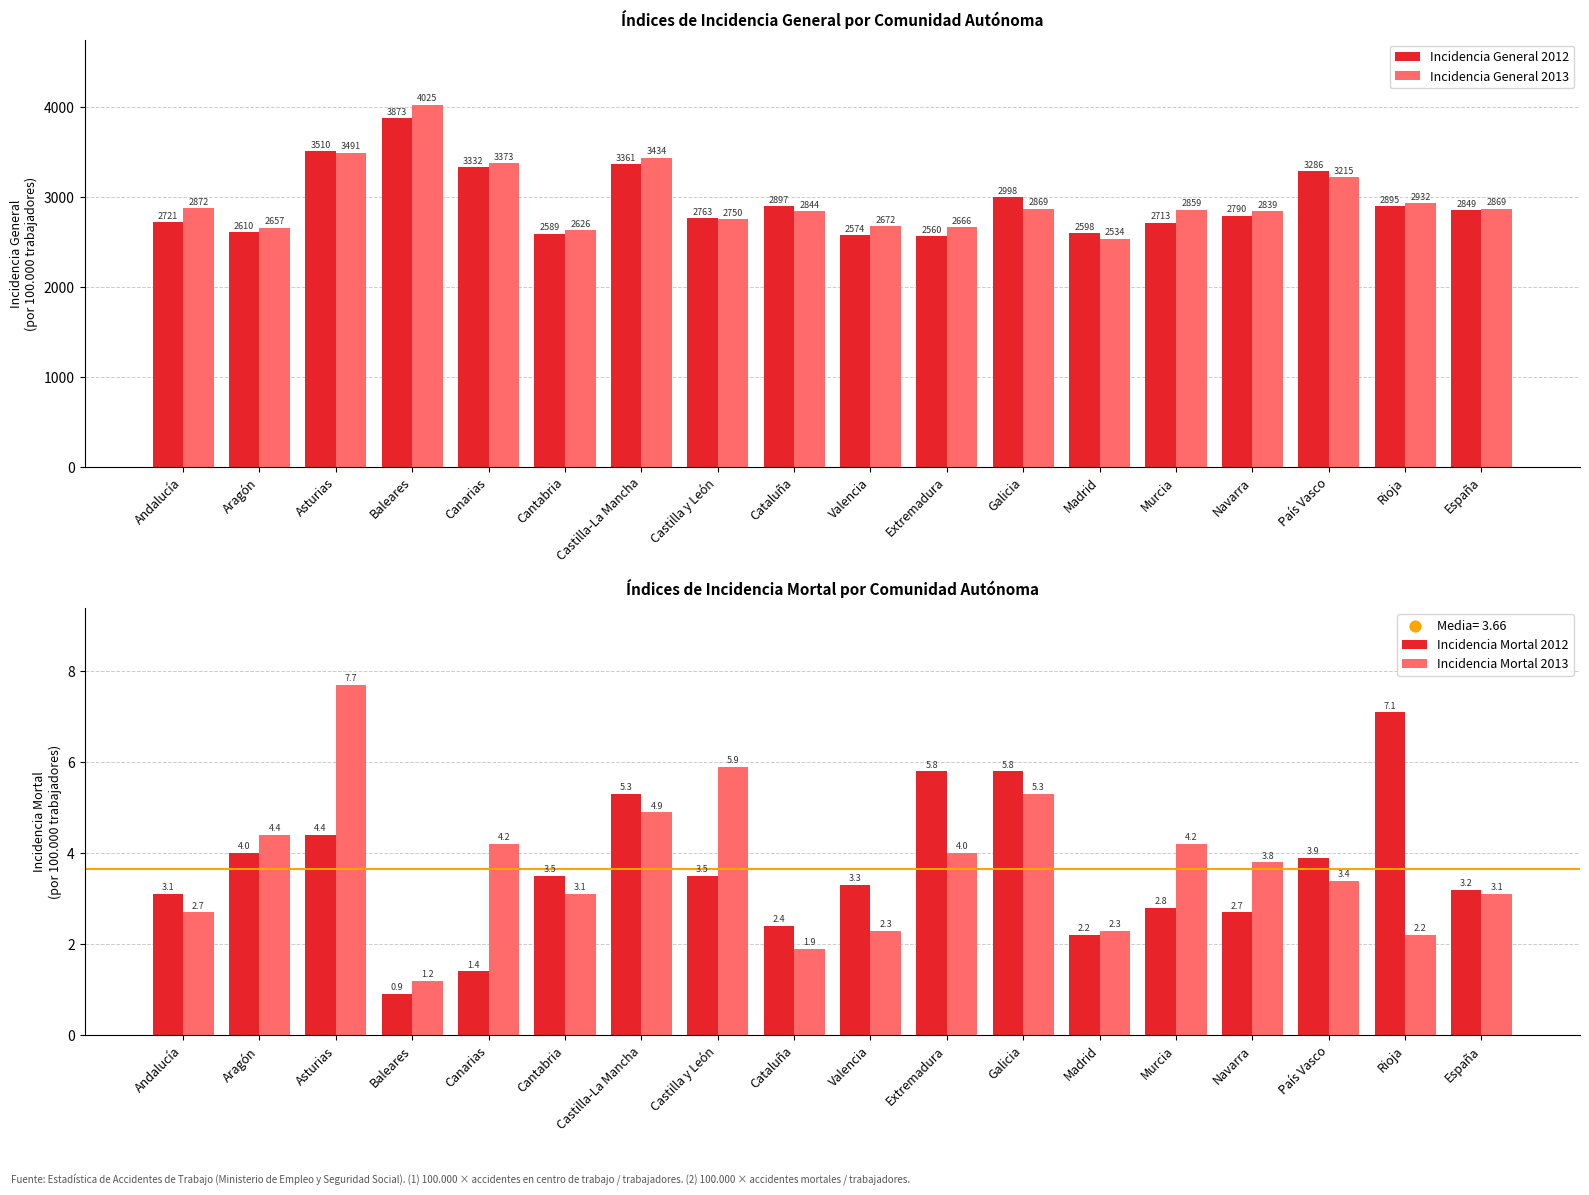

Which series reaches the minimum Y coordinate?

Incidencia Mortal 2012